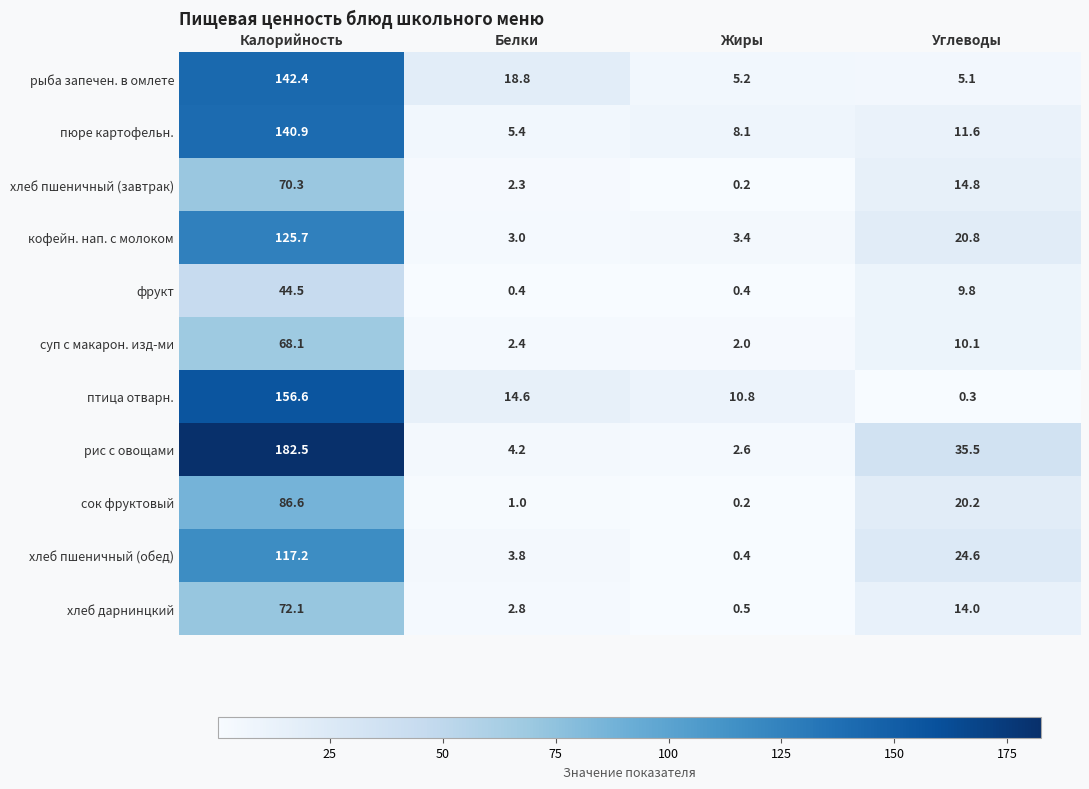

What is the sum of the кофейн. нап. с молоком values at Жиры and Калорийность?

129.1